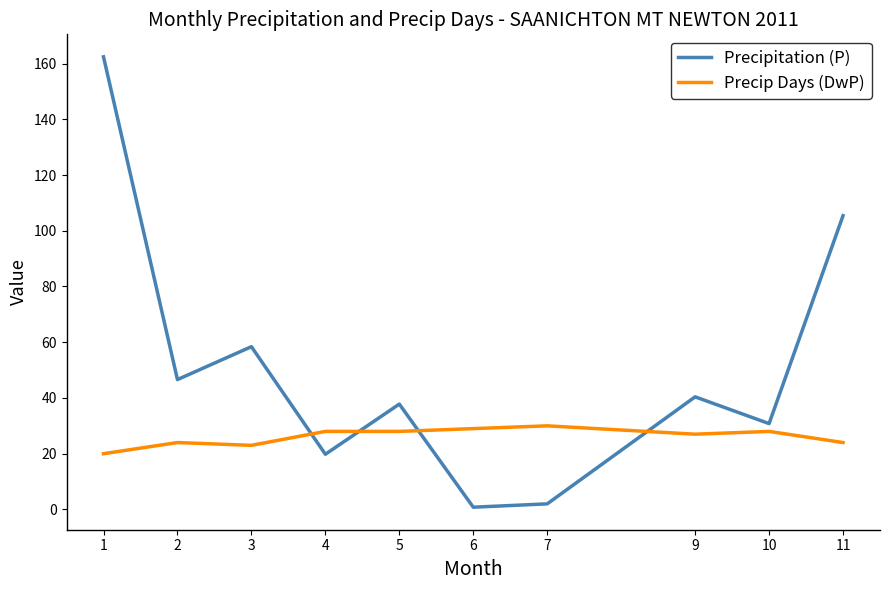

Rank the series by their average value, from lowest to highest.

Precip Days (DwP), Precipitation (P)